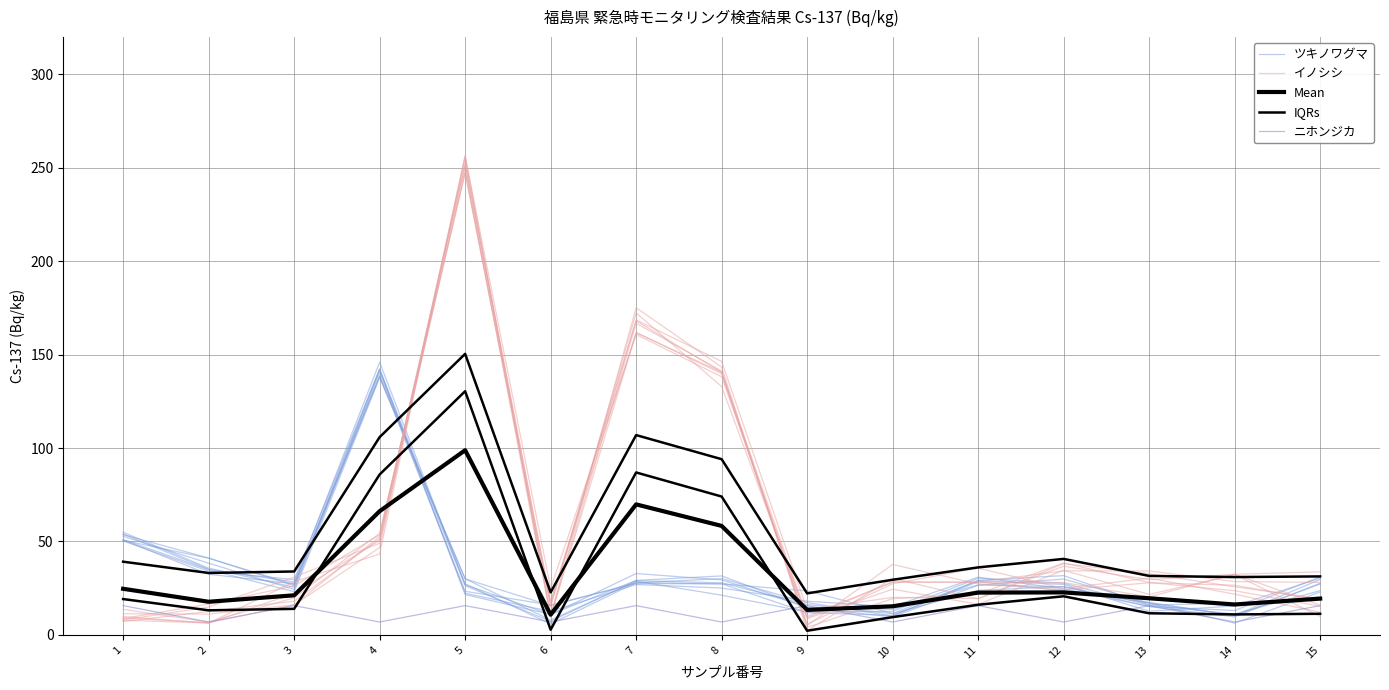

Does the chart display data point markers on the line(s)?

No